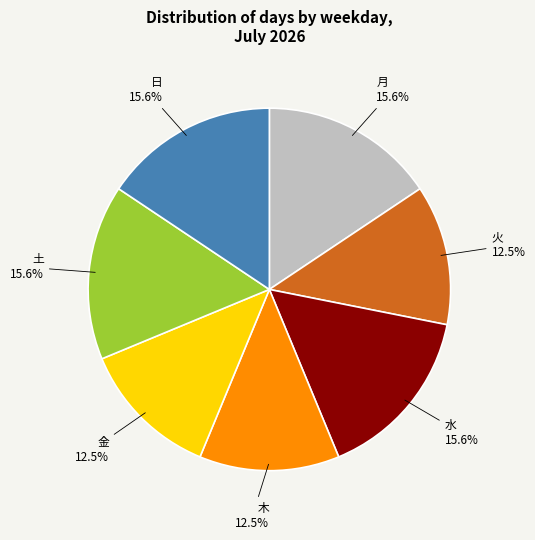

Is there any slice that represents more than half of the pie?

No